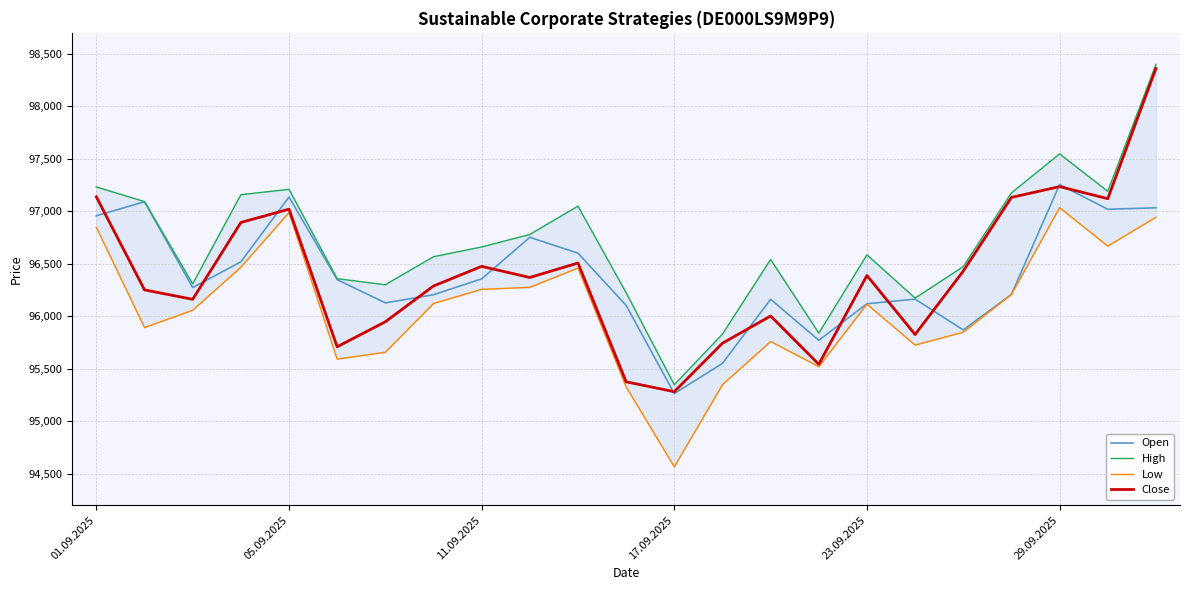

The Close series shows 165027 at 23.09.2025. True or false?

False